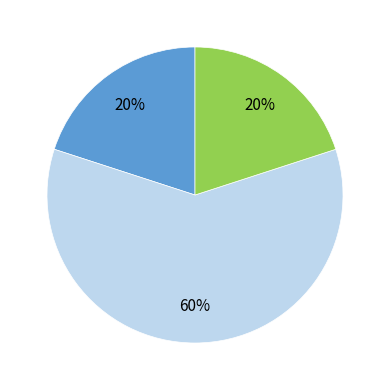

To the nearest percent, what is the average slice percentage?

33%